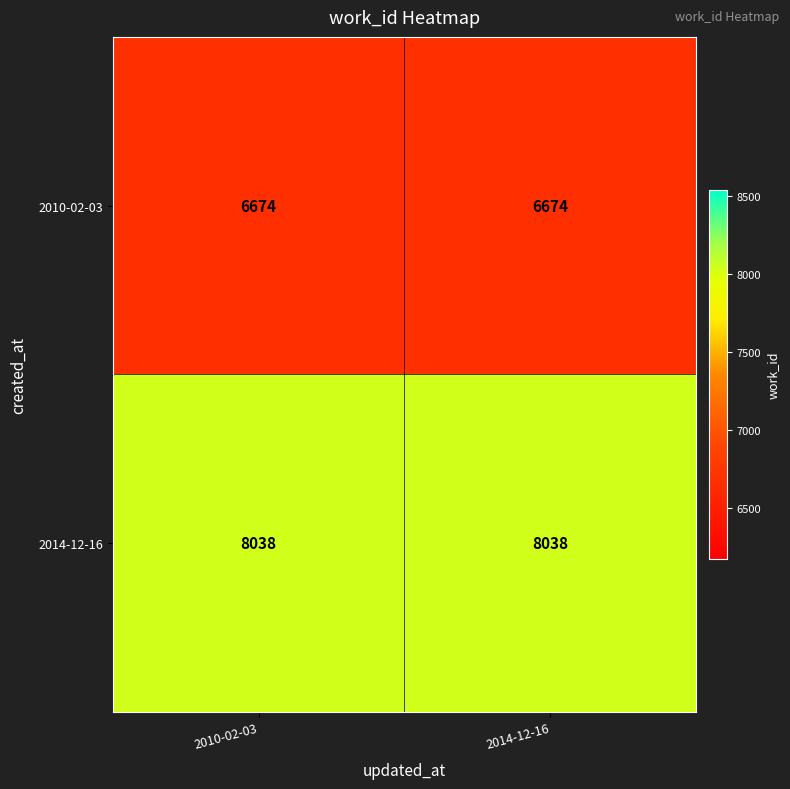

At 2014-12-16, list the series in order from largest to smallest.

2014-12-16, 2010-02-03